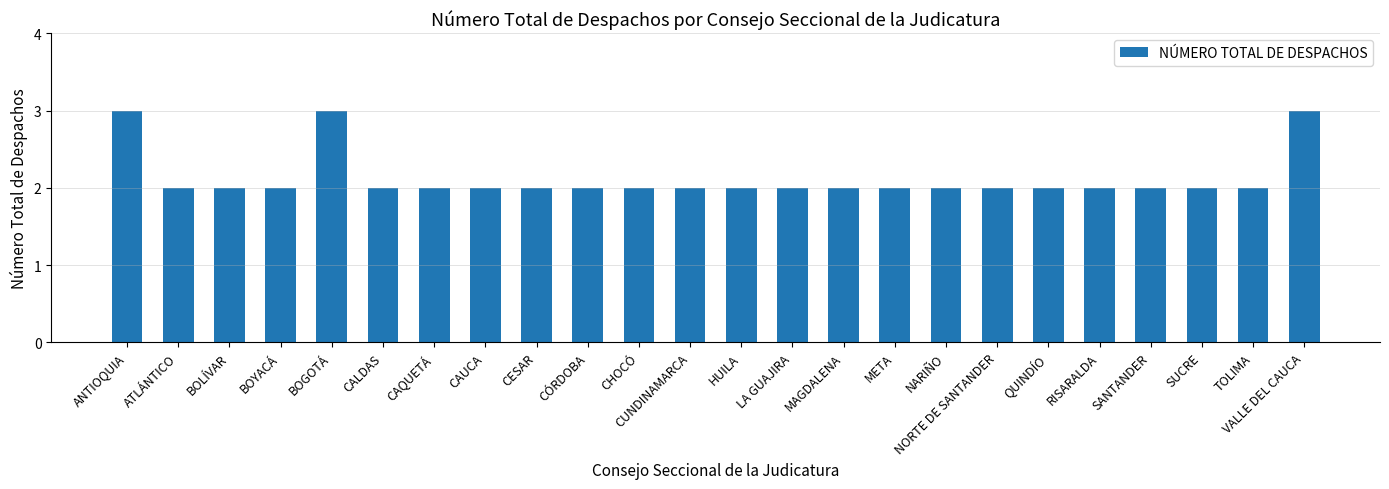

What is the ratio of the value at BOLÍVAR to the value at CALDAS?

1.0